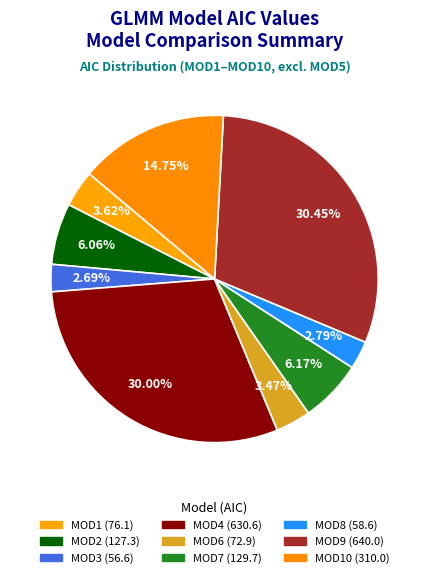

Which slice is the smallest?

MOD3